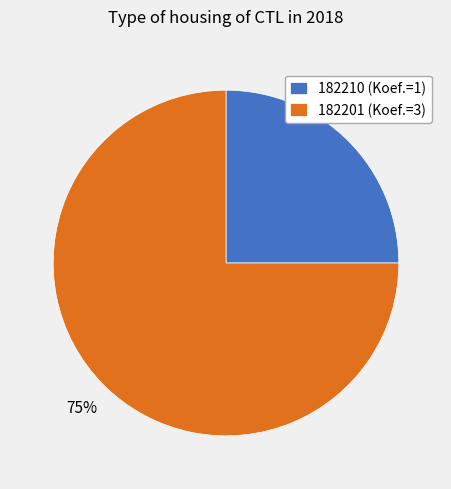

What percentage is the 182201 slice, to the nearest percent?

75%